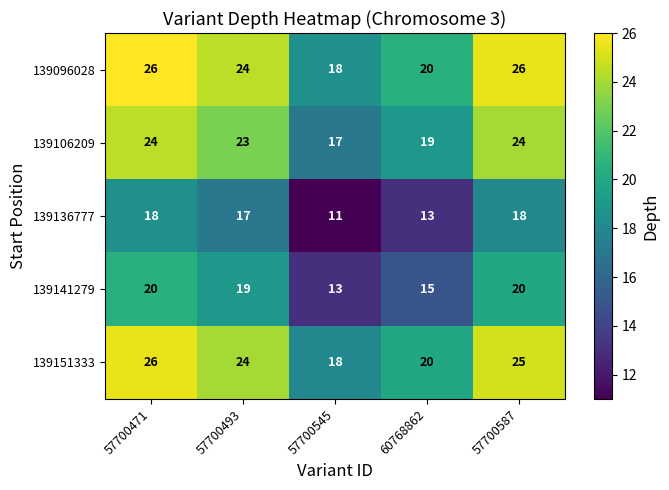

What is the sum of the 139096028 values at 60768862 and 57700545?

38